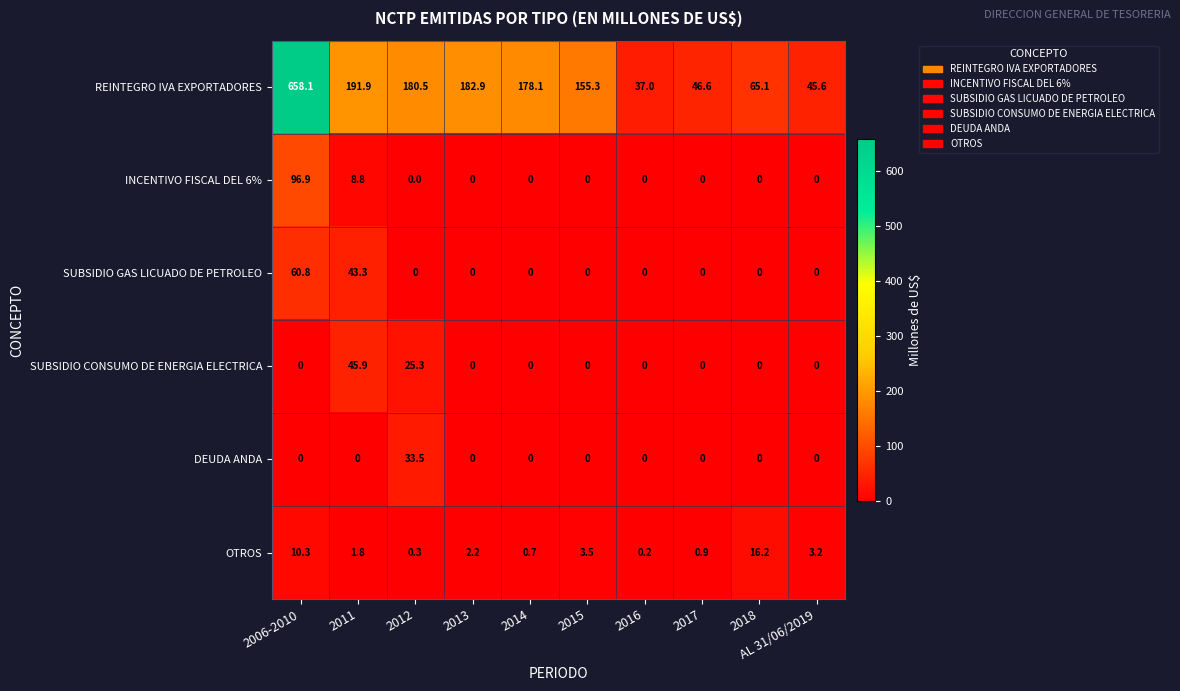

At how many categories does at least one series exceed 530?

1